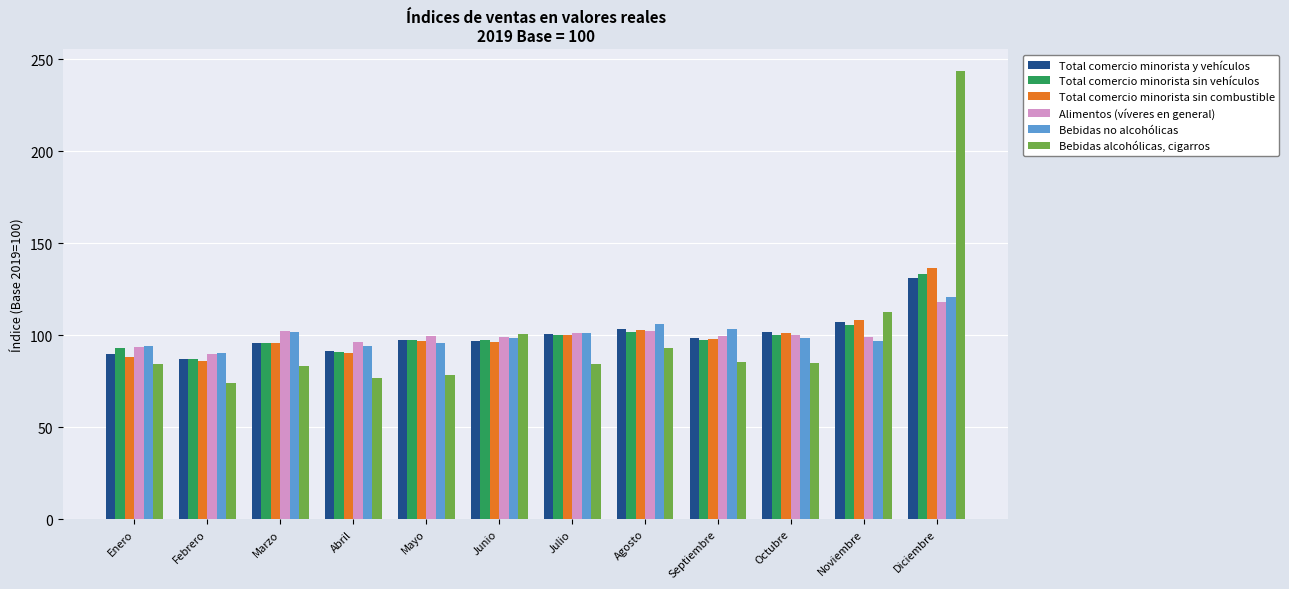

How many categories are shown in the chart?

12